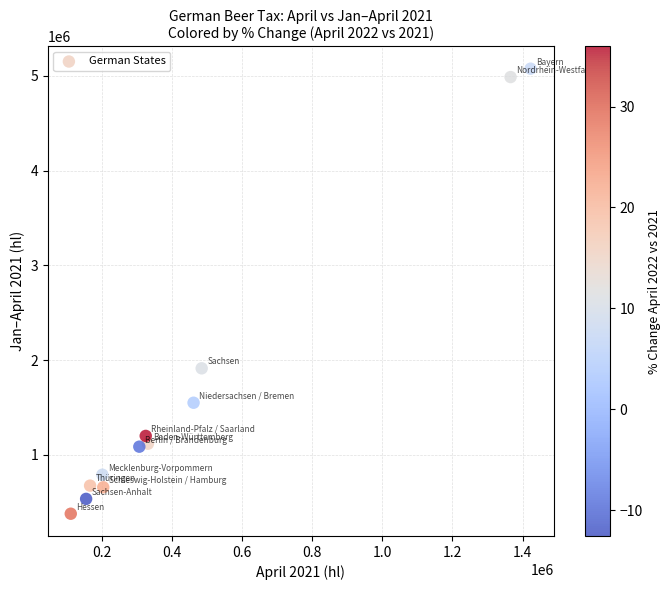

What is the average Y value?

1662788.2